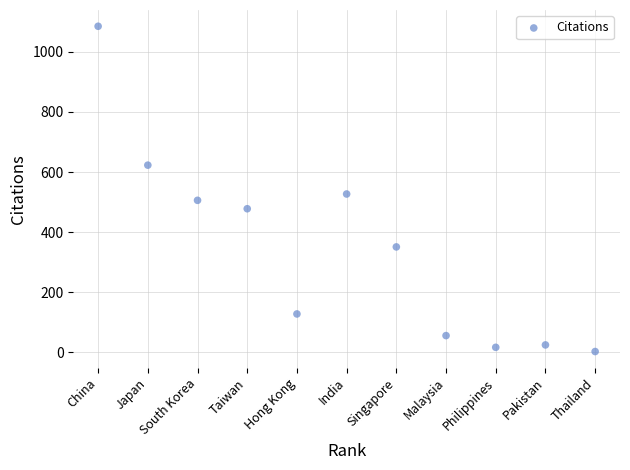

What Y value in the scatter plot is closest to 544?

527